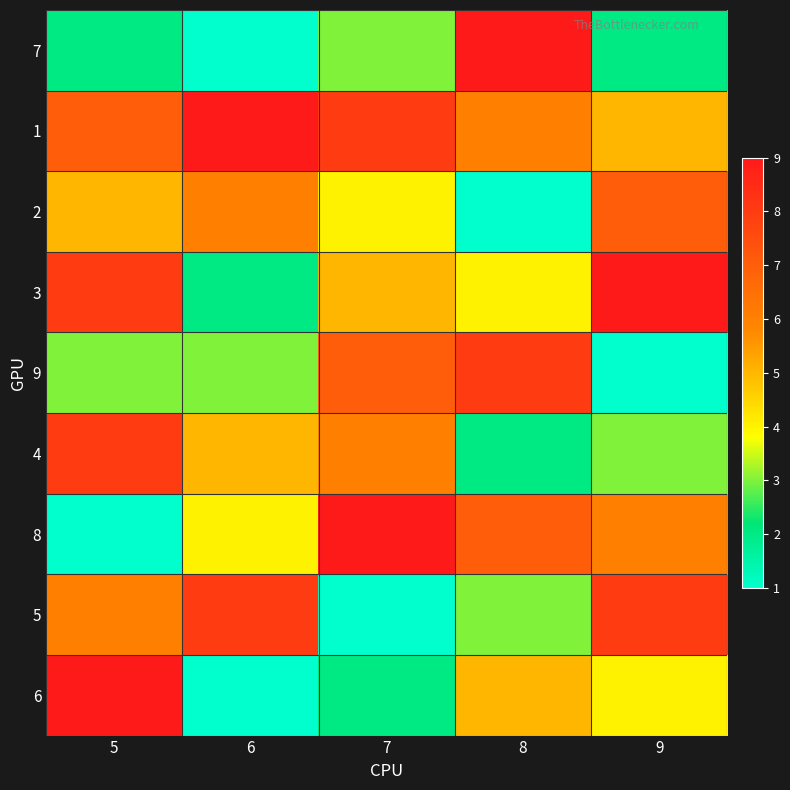

Reading left to right, list all the values displayed in this chart.

7: 5=2	6=1	7=3	8=9	9=2
1: 5=7	6=9	7=8	8=6	9=5
2: 5=5	6=6	7=4	8=1	9=7
3: 5=8	6=2	7=5	8=4	9=9
9: 5=3	6=3	7=7	8=8	9=1
4: 5=8	6=5	7=6	8=2	9=3
8: 5=1	6=4	7=9	8=7	9=6
5: 5=6	6=8	7=1	8=3	9=8
6: 5=9	6=1	7=2	8=5	9=4